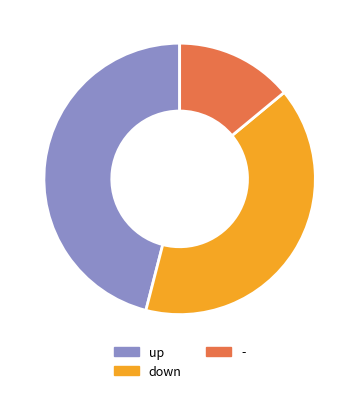

Which has a higher value, up or down?

up